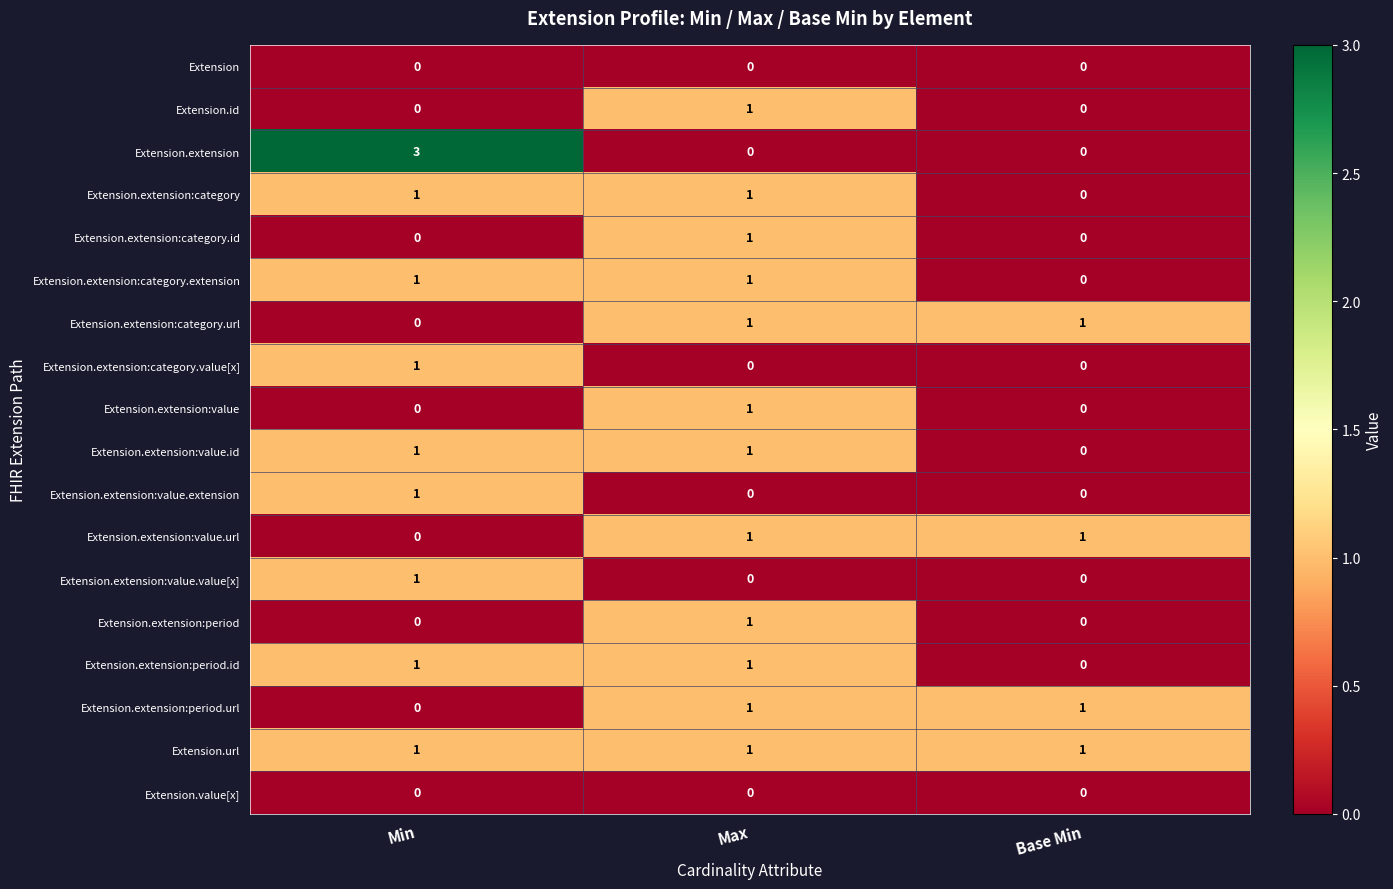

Where is Extension.extension:value.url nearest to the value 0?

Min